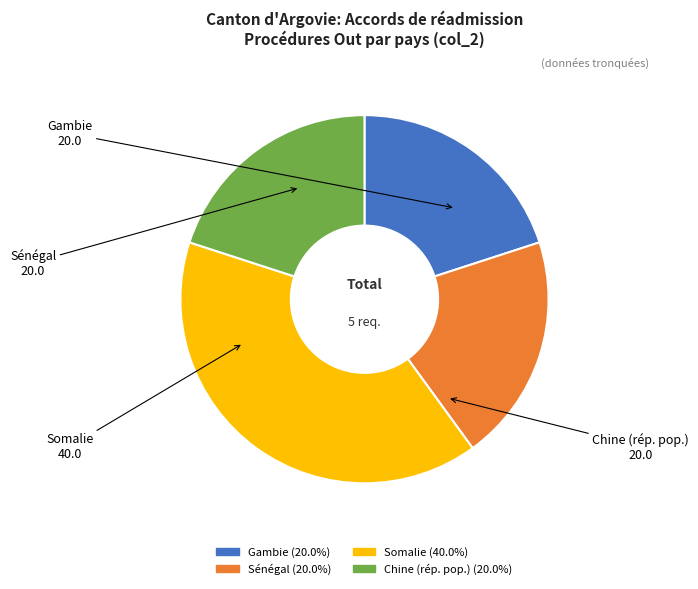

Does any single category account for the majority?

No